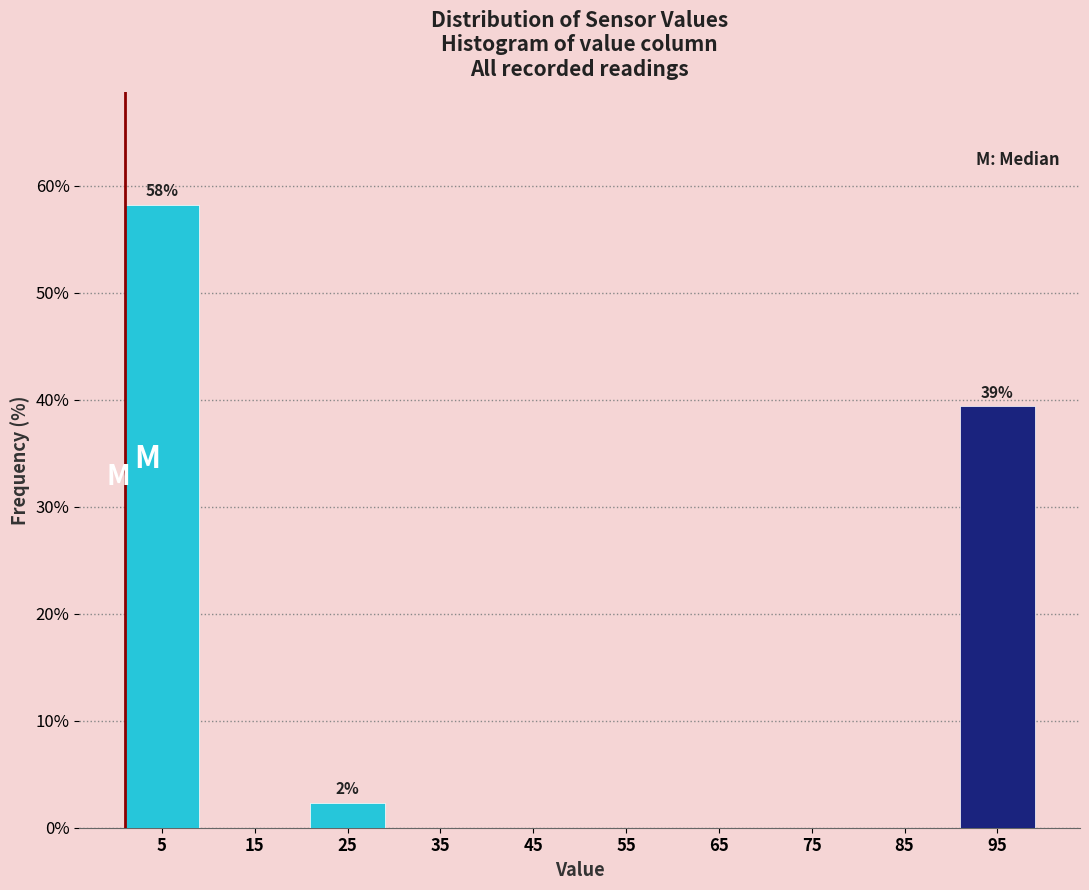

Over which range of the x-axis is the bar tallest?

0 to 10